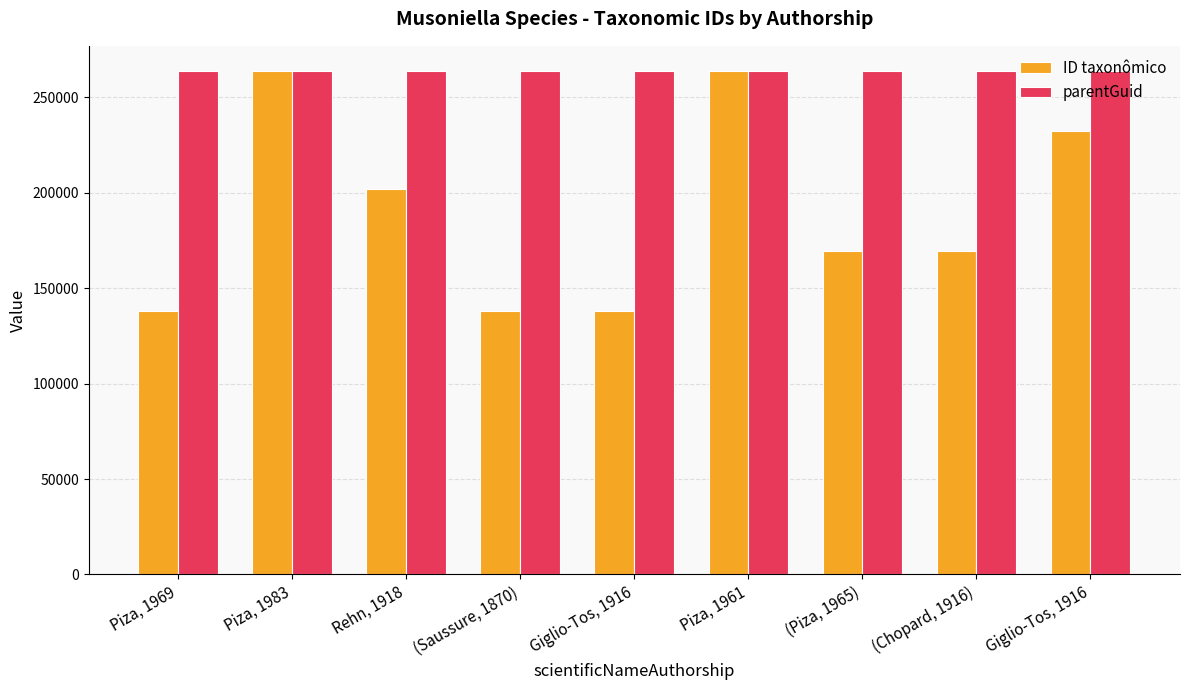

How many values in the ID taxonômico series are below 169571?

4